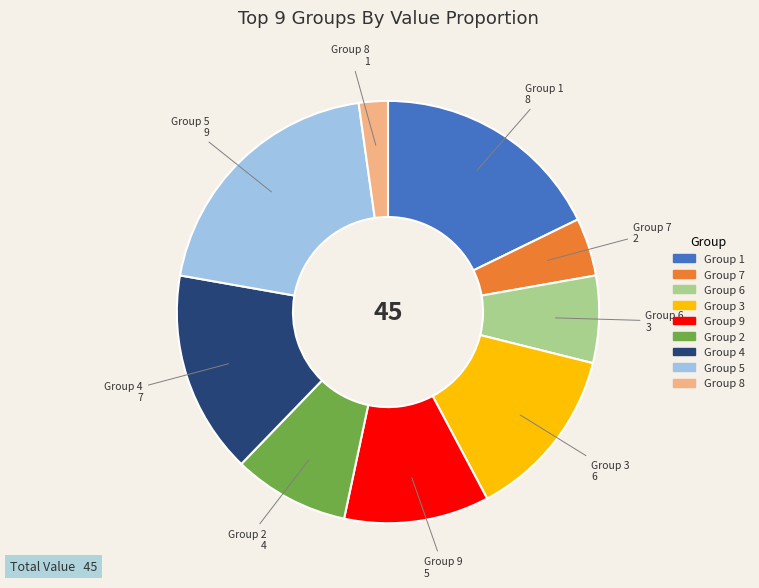

Is there a majority slice in this chart?

No